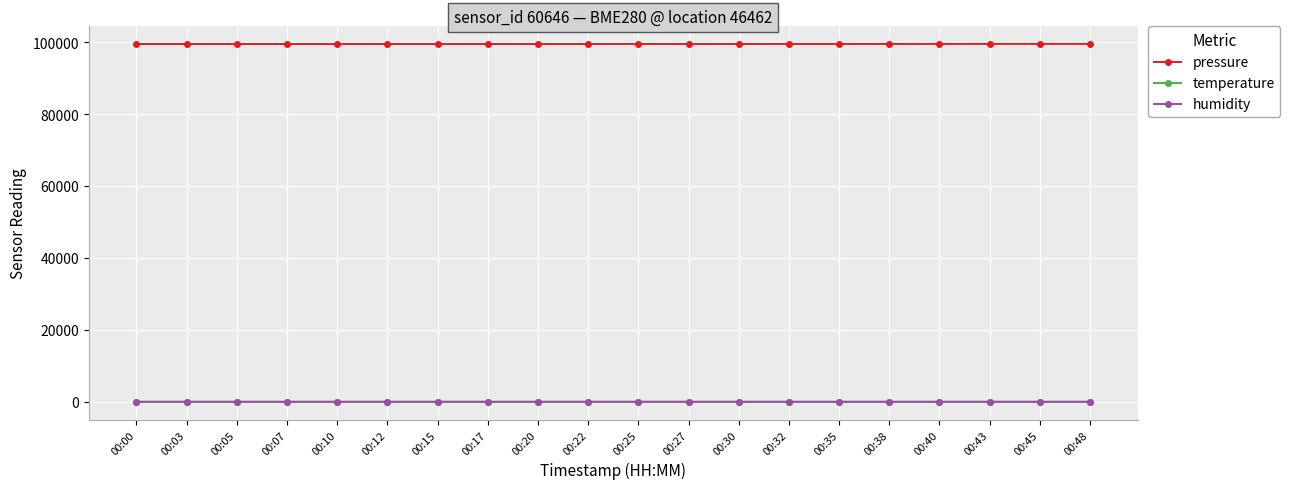

What is the difference between the highest and lowest values at 00:40?

99447.1